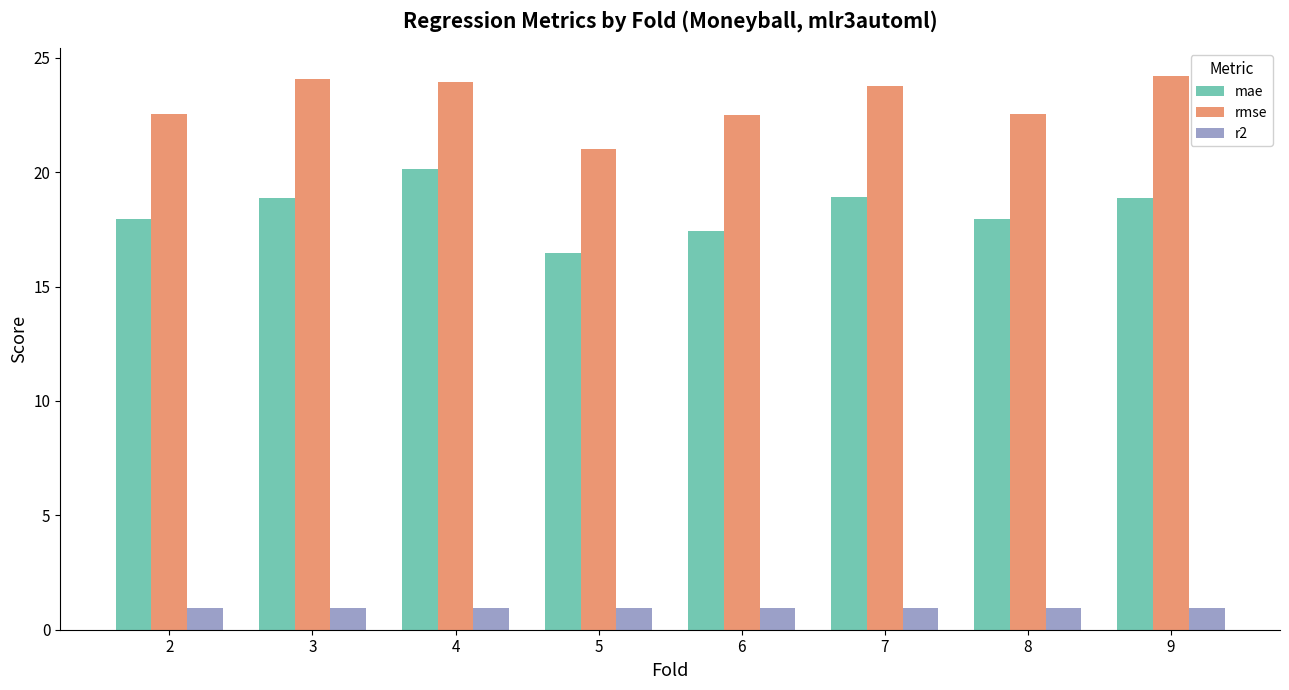

List the series in order of their peak value, highest first.

rmse, mae, r2